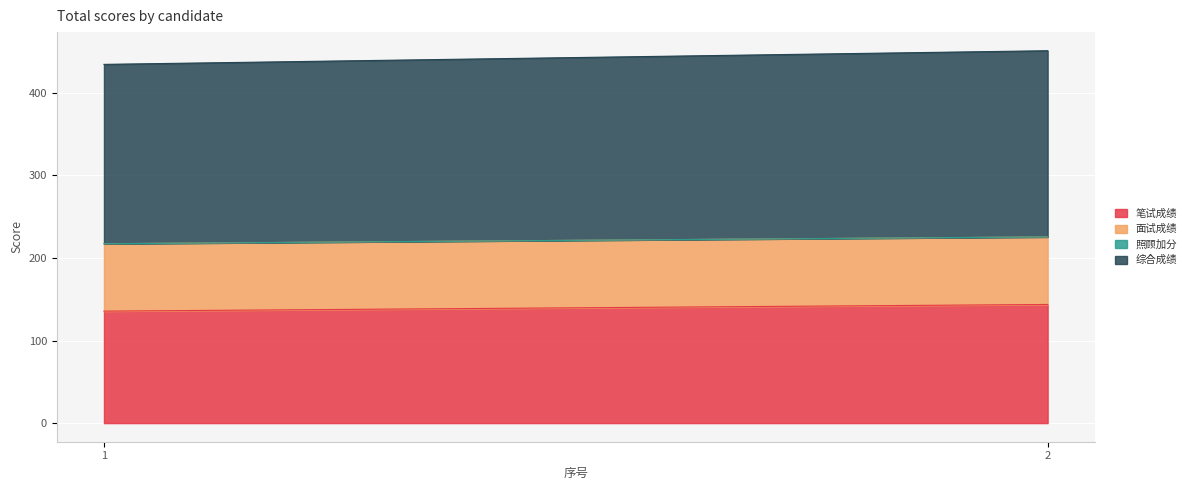

Which series has the widest spread of values?

综合成绩